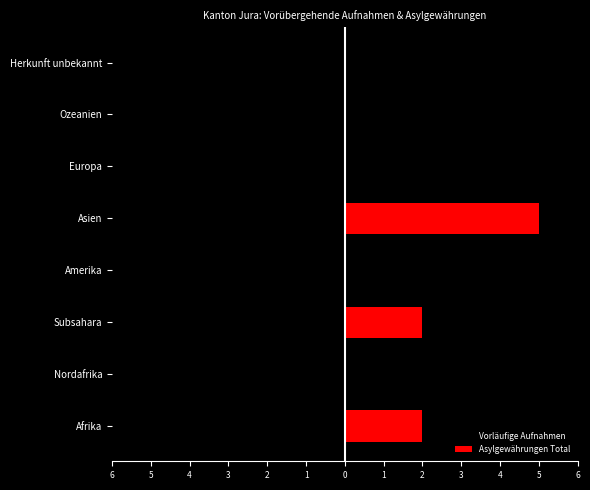

Rank the series at Nordafrika from lowest to highest value.

Vorläufige Aufnahmen, Asylgewährungen Total